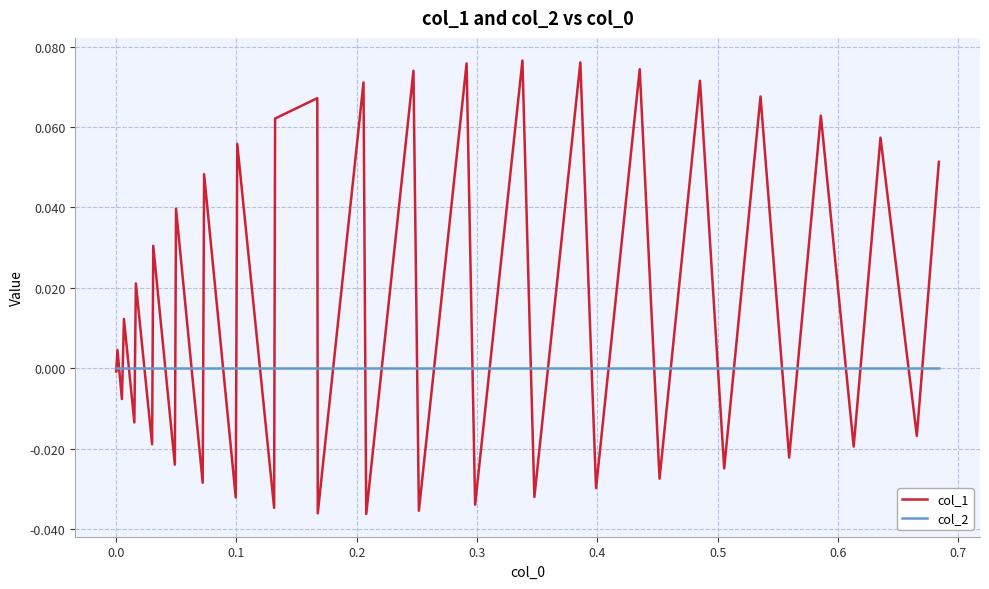

True or false: col_2 and col_1 cross at least once.

True